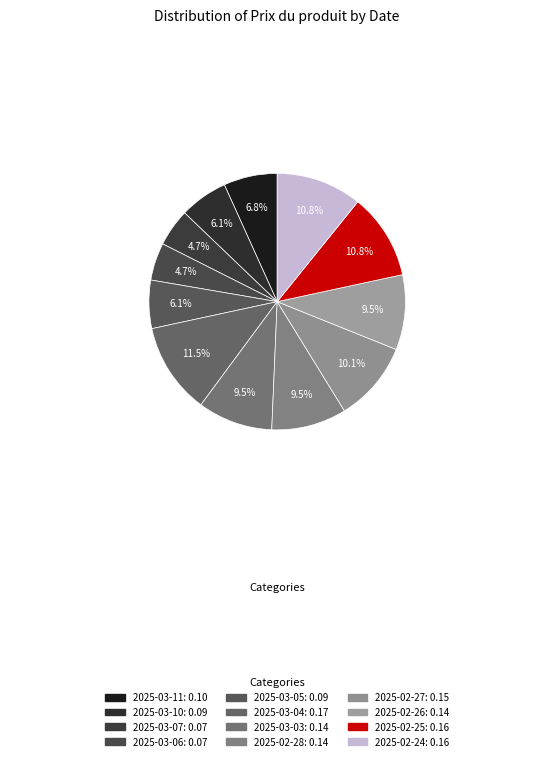

Does any single category account for the majority?

No